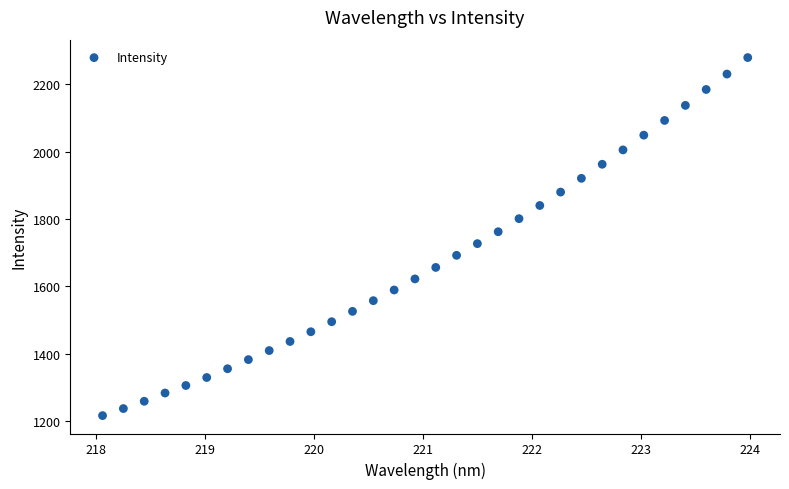

What is the range of X values (max minus min)?

5.9